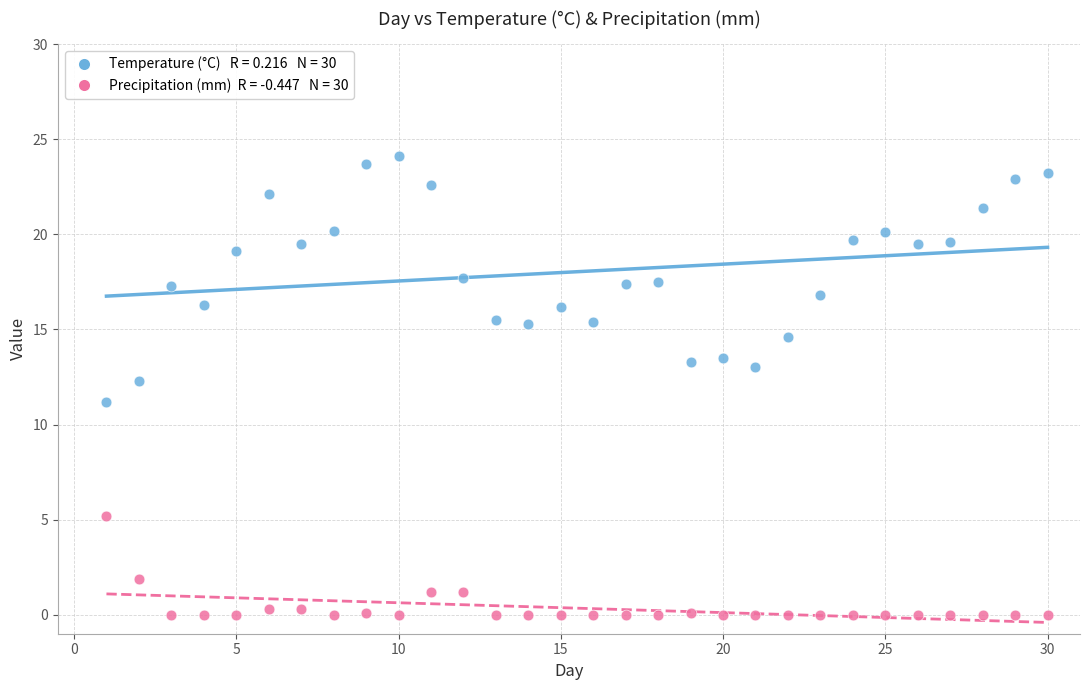

Across all data points, what is the range of X values (max minus min)?

29.0